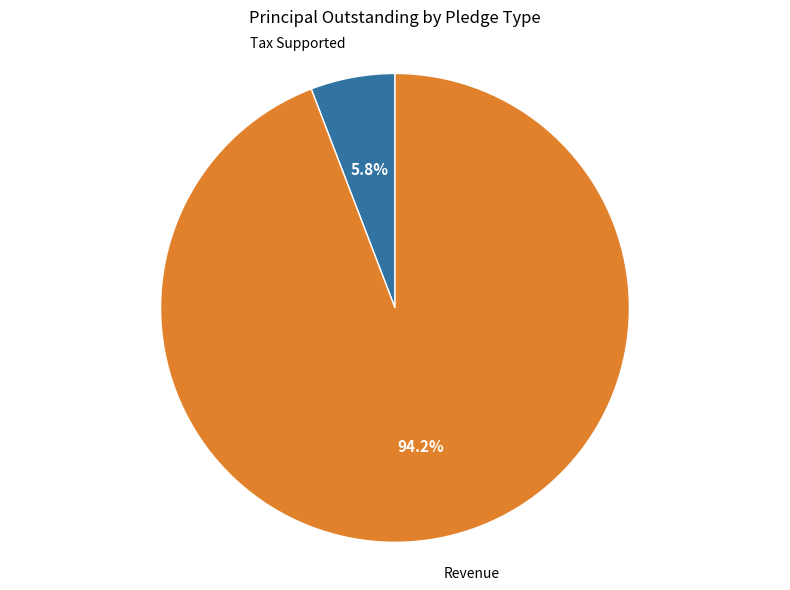

Which category has the smallest portion of the pie?

Tax Supported